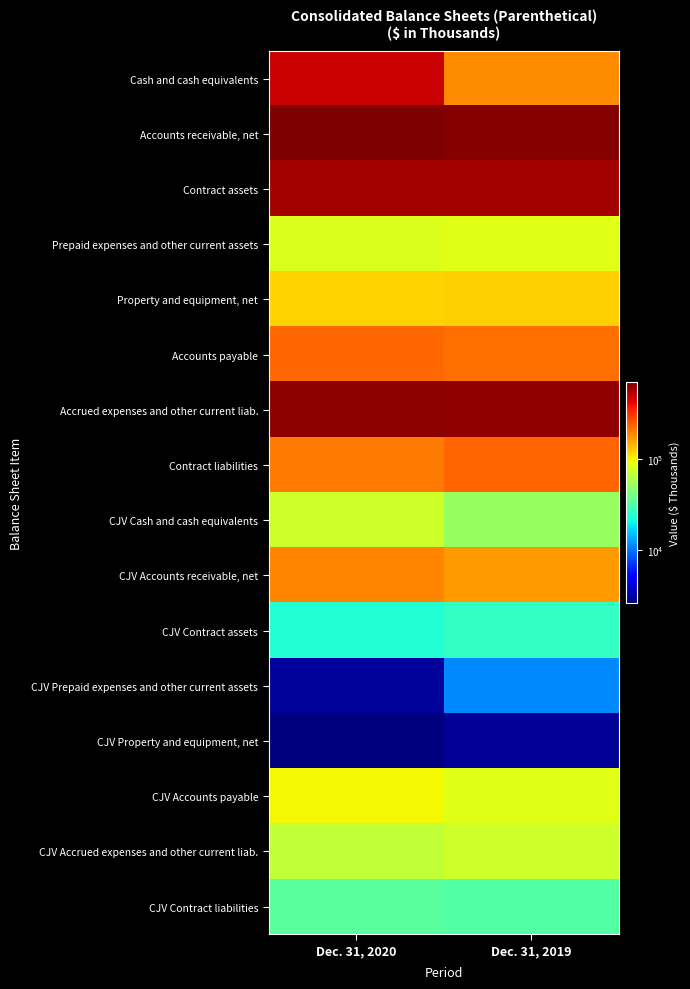

Reading left to right, what are all the values shown in this chart?

Cash and cash equivalents: Dec. 31, 2020=483609	Dec. 31, 2019=182688
Accounts receivable, net: Dec. 31, 2020=698578	Dec. 31, 2019=671492
Contract assets: Dec. 31, 2020=576568	Dec. 31, 2019=575089
Prepaid expenses and other current assets: Dec. 31, 2020=80769	Dec. 31, 2019=84454
Property and equipment, net: Dec. 31, 2020=121027	Dec. 31, 2019=122751
Accounts payable: Dec. 31, 2020=225679	Dec. 31, 2019=216613
Accrued expenses and other current liab.: Dec. 31, 2020=650753	Dec. 31, 2019=639863
Contract liabilities: Dec. 31, 2020=201864	Dec. 31, 2019=230681
CJV Cash and cash equivalents: Dec. 31, 2020=75220	Dec. 31, 2019=51171
CJV Accounts receivable, net: Dec. 31, 2020=190643	Dec. 31, 2019=166355
CJV Contract assets: Dec. 31, 2020=23498	Dec. 31, 2019=26458
CJV Prepaid expenses and other current assets: Dec. 31, 2020=3045	Dec. 31, 2019=11182
CJV Property and equipment, net: Dec. 31, 2020=2629	Dec. 31, 2019=2945
CJV Accounts payable: Dec. 31, 2020=97810	Dec. 31, 2019=85869
CJV Accrued expenses and other current liab.: Dec. 31, 2020=68801	Dec. 31, 2019=74857
CJV Contract liabilities: Dec. 31, 2020=33922	Dec. 31, 2019=32638